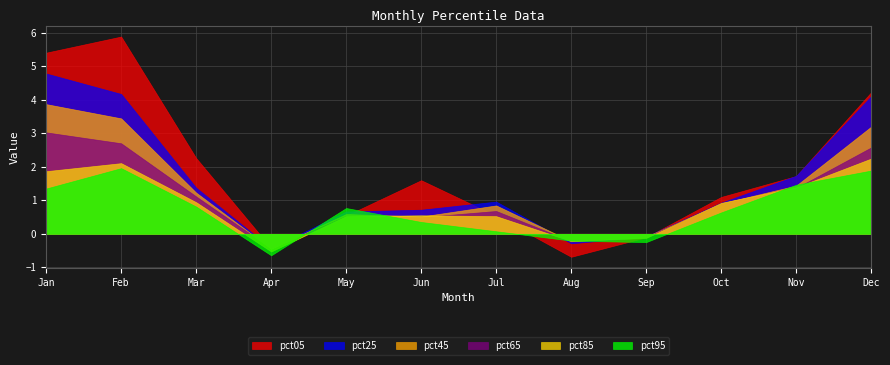

How many interior local peaks does the pct85 series have?

2